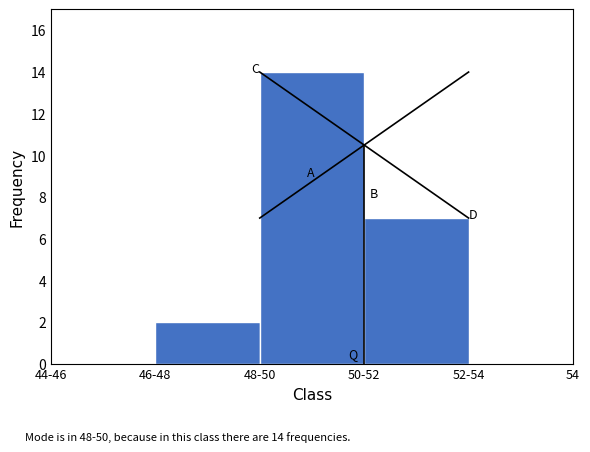

Reading left to right, transcribe all the data shown in this chart.

44-46=0	46-48=2	48-50=14	50-52=7	52-54=0